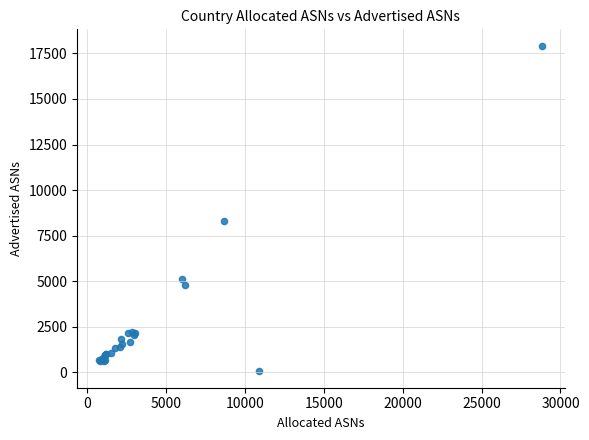

What Y value in the scatter plot is closest to 8982?

8319